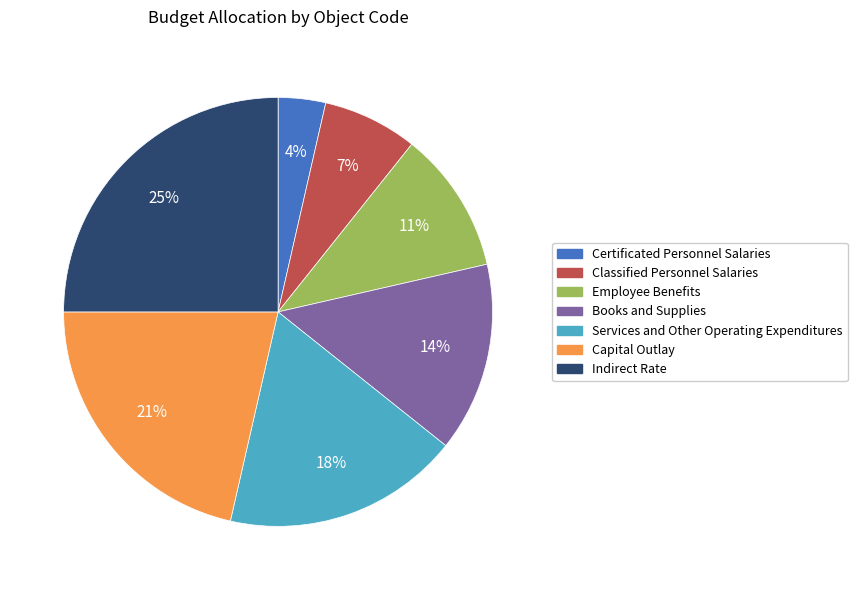

Is the sum of Capital Outlay and Employee Benefits greater than half?

No